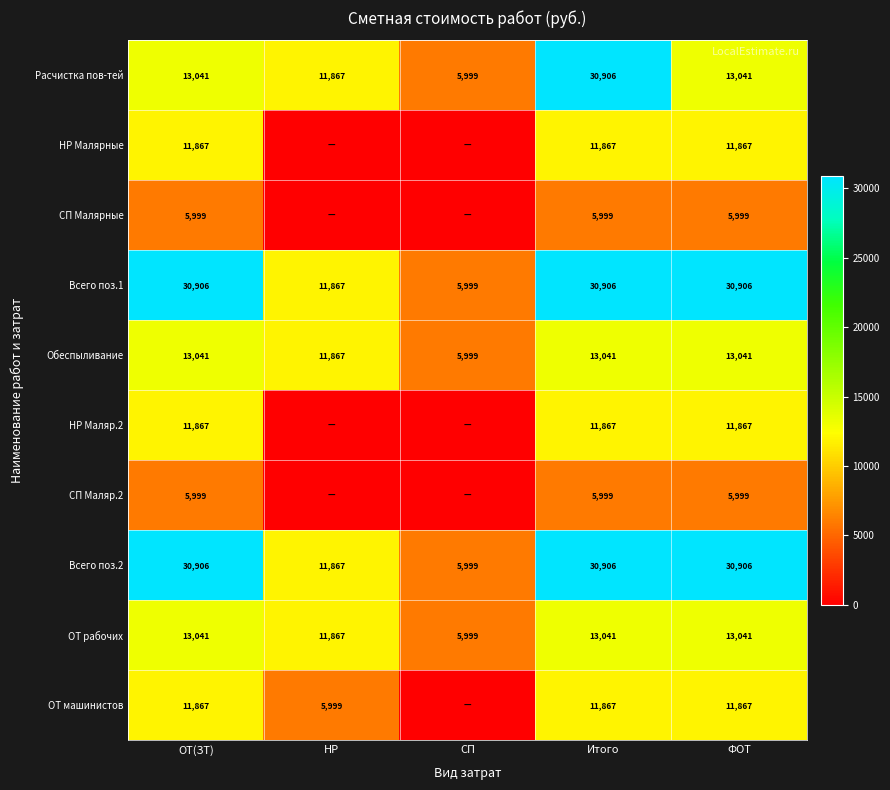

What is the difference between the Расчистка пов-тей values at ОТ(ЗТ) and НР?

1174